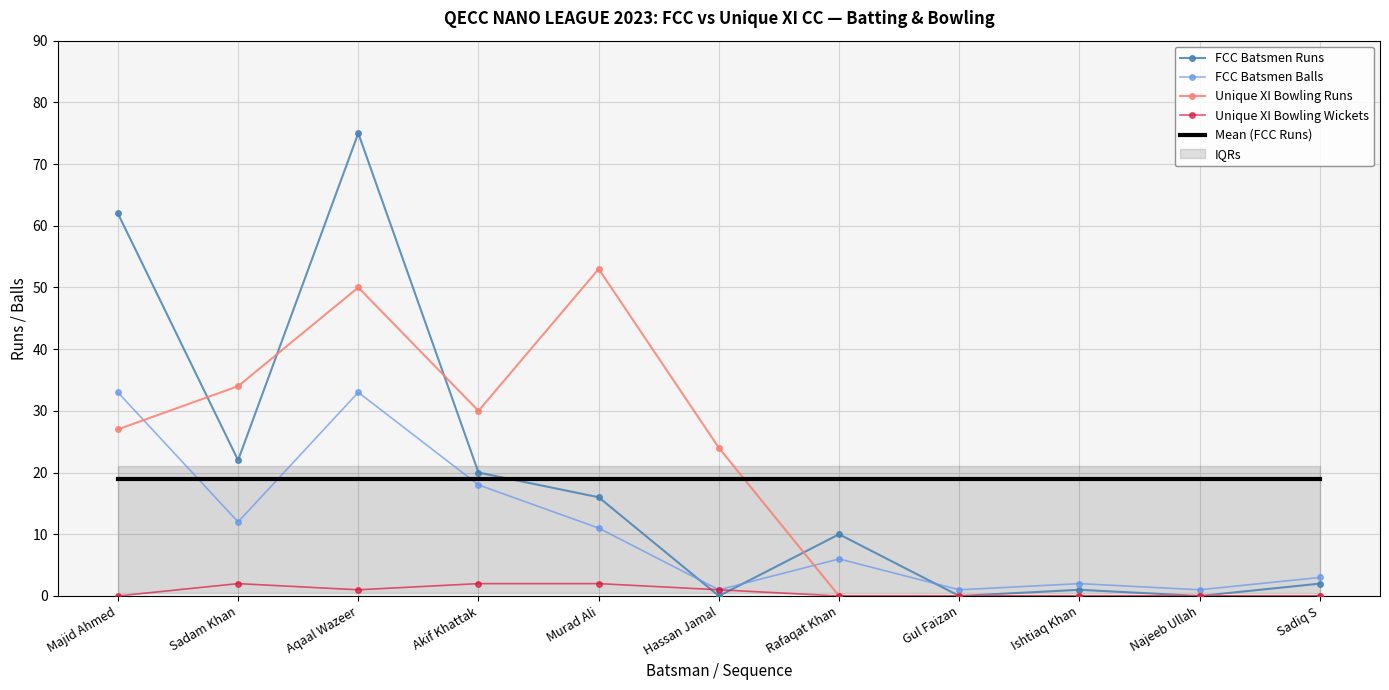

What position from the left is Majid Ahmed?

1